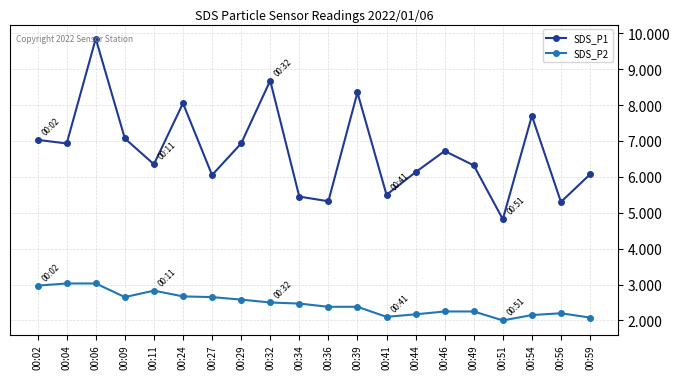

What is the value of the SDS_P2 point at the 20th from the left?

2.1